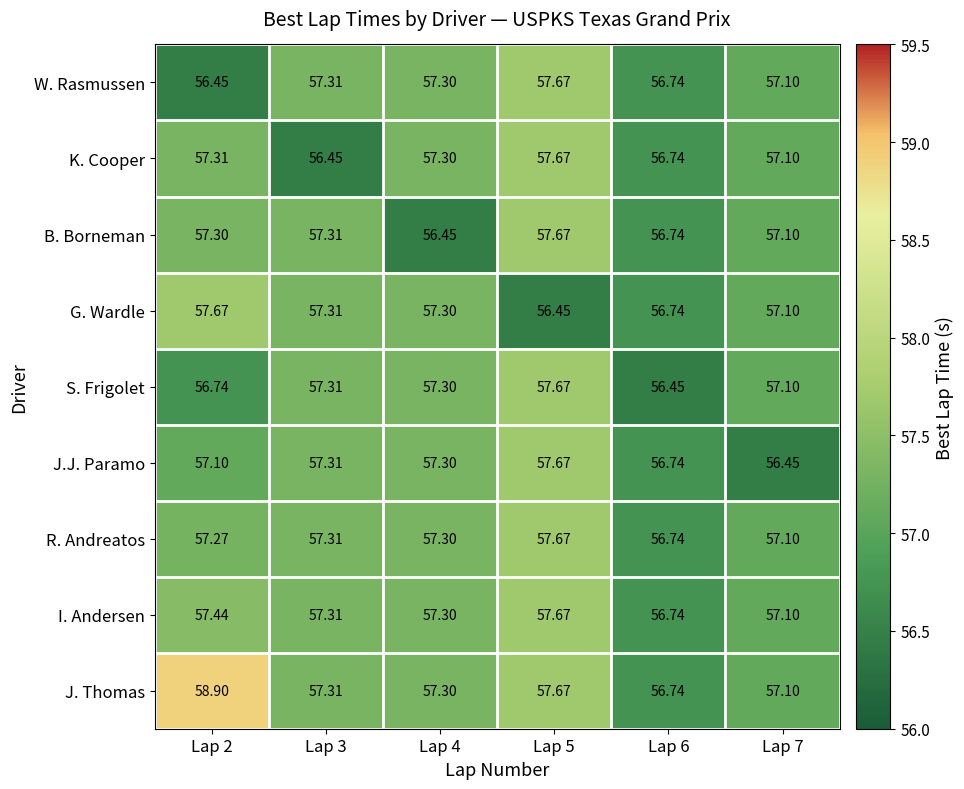

Which series has the largest total across all categories?

J. Thomas